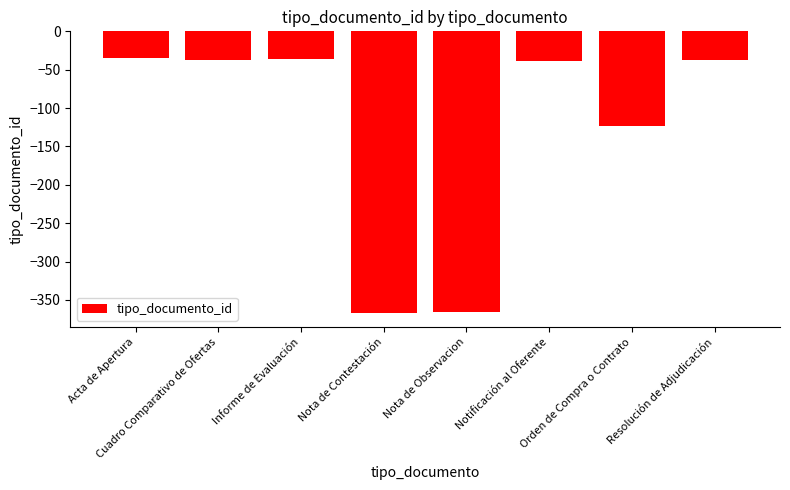

What is the minimum value shown in the chart?

-367